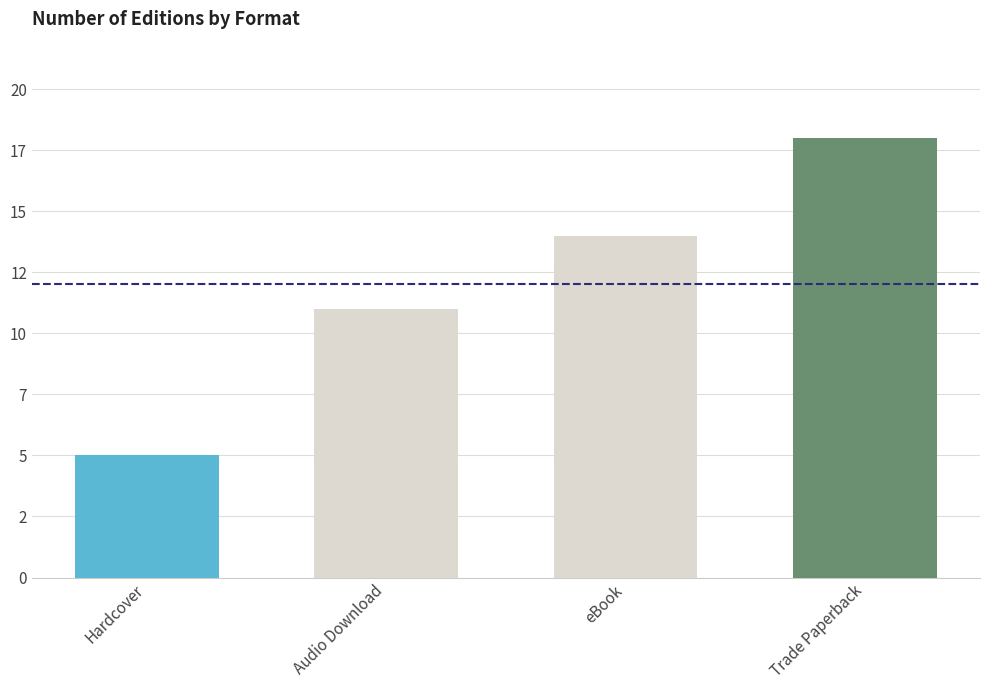

Rank the categories by value from highest to lowest.

Trade Paperback, eBook, Audio Download, Hardcover